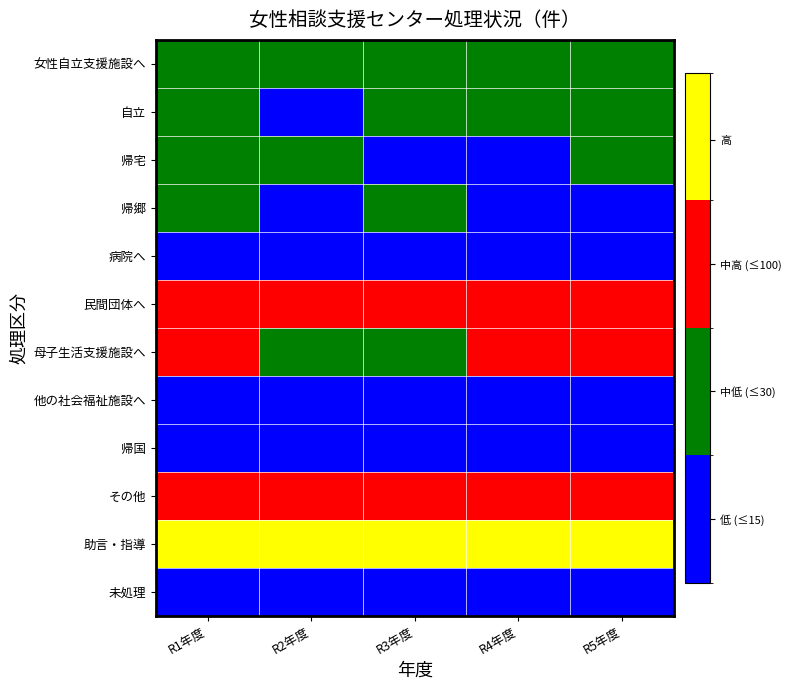

Which label corresponds to the smallest value in the chart?

R2年度